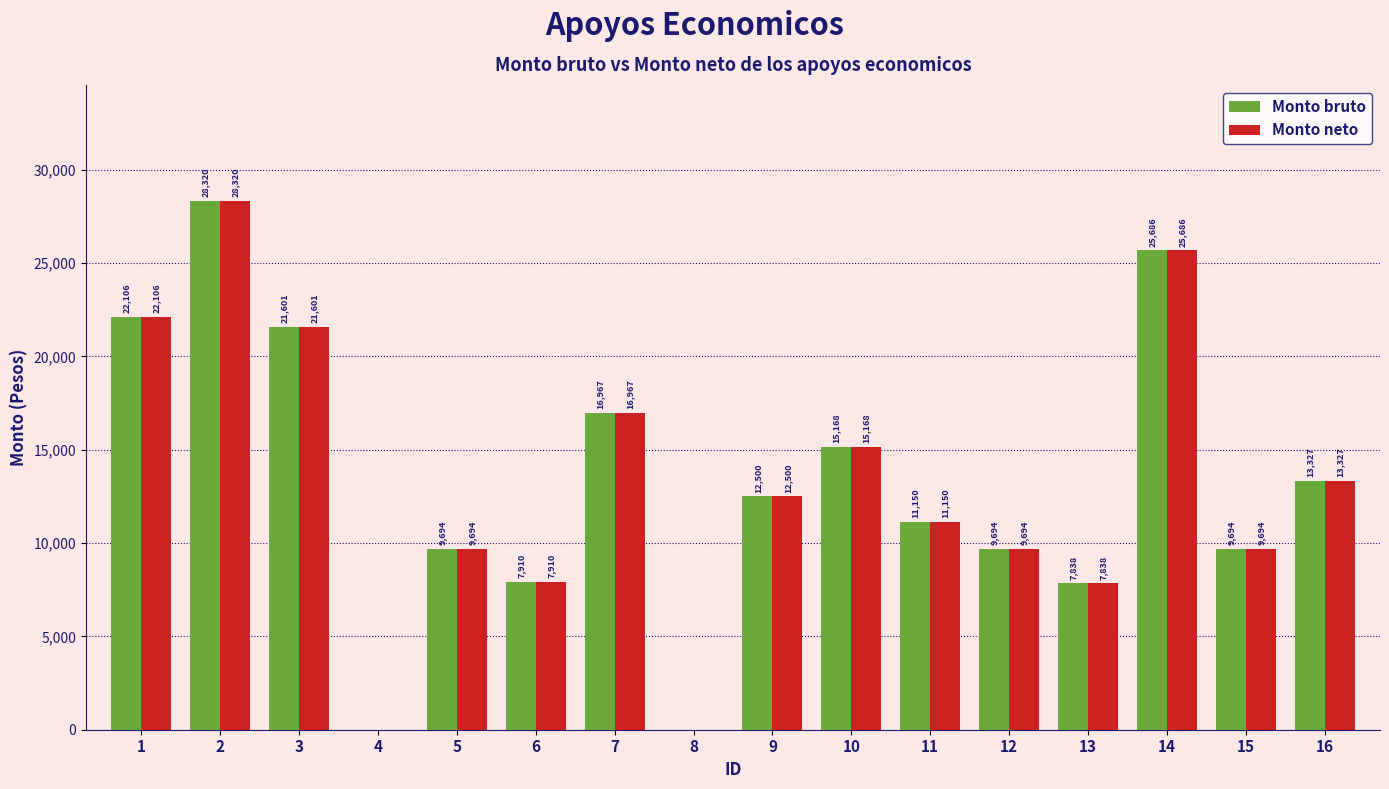

What is the approximate value of Monto bruto at 12?

9694.2